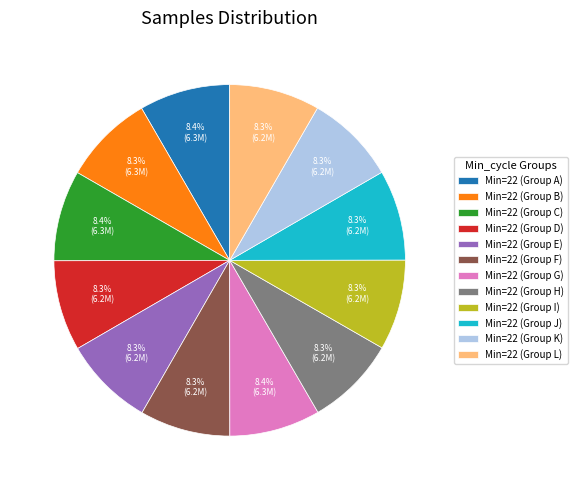

What is the total percentage of Min=22 (Group L) and Min=22 (Group K)?

16.6%